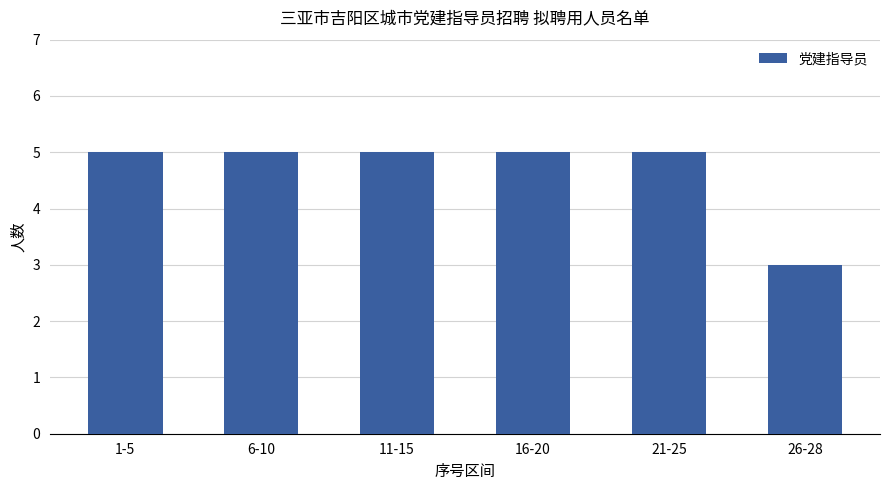

True or false: the data shows 5 at 6-10.

True